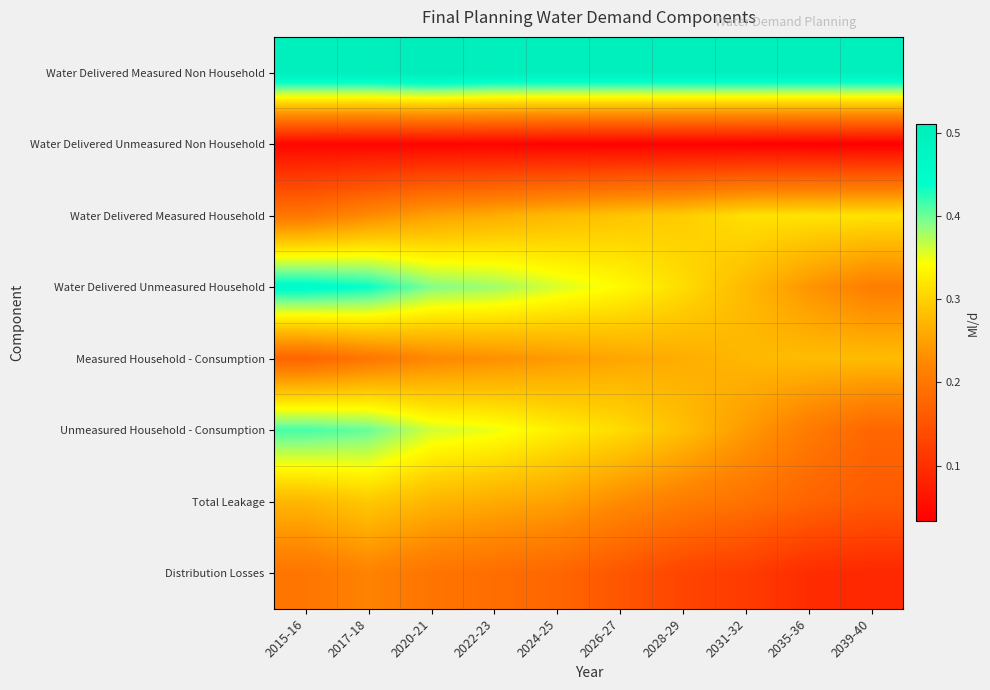

Which series changed the most between 2026-27 and 2035-36?

Unmeasured Household - Consumption